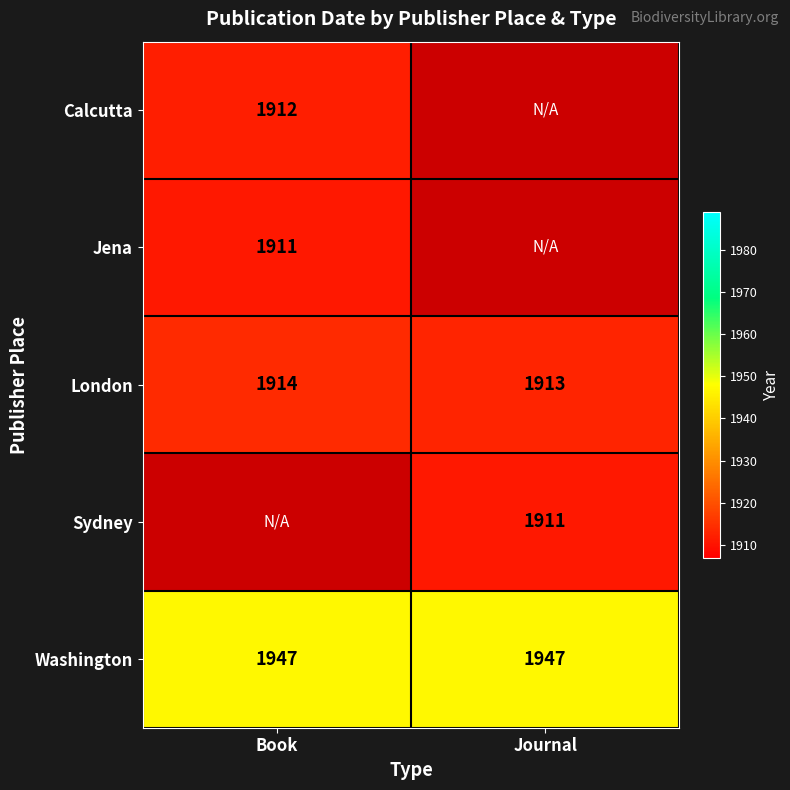

At how many categories does at least one series exceed 1941?

2